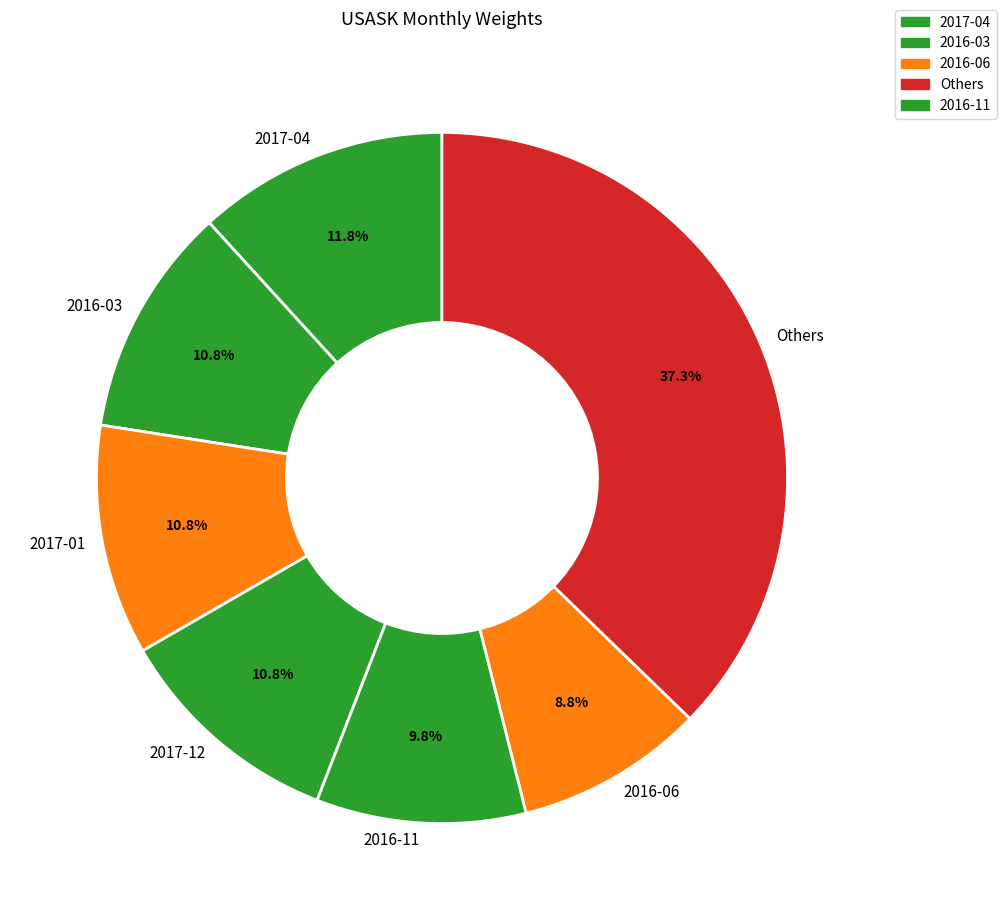

Does any single category account for the majority?

No